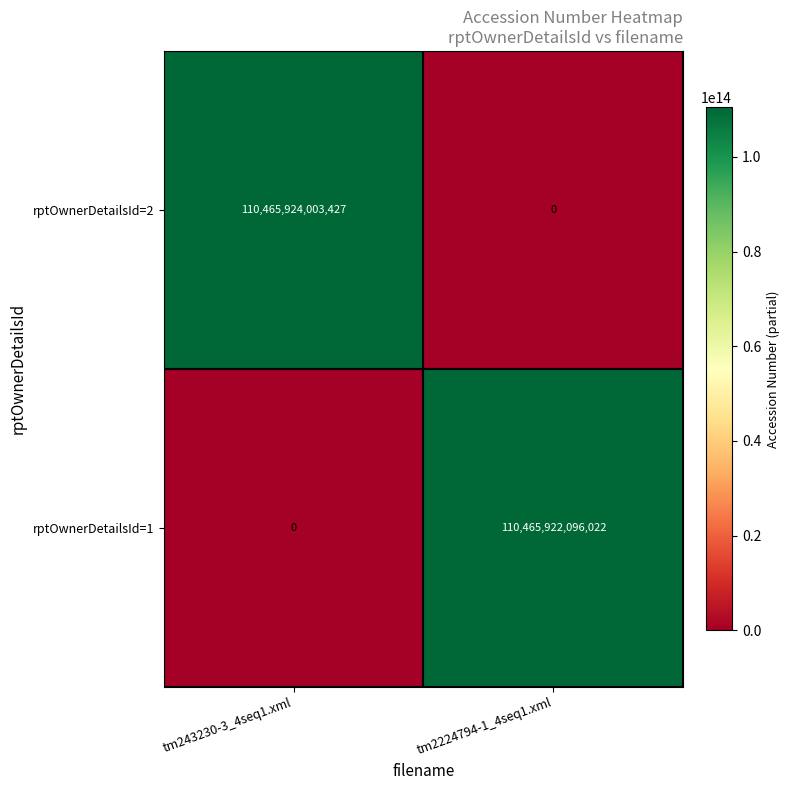

Which series changed the most between tm243230-3_4seq1.xml and tm2224794-1_4seq1.xml?

rptOwnerDetailsId=2